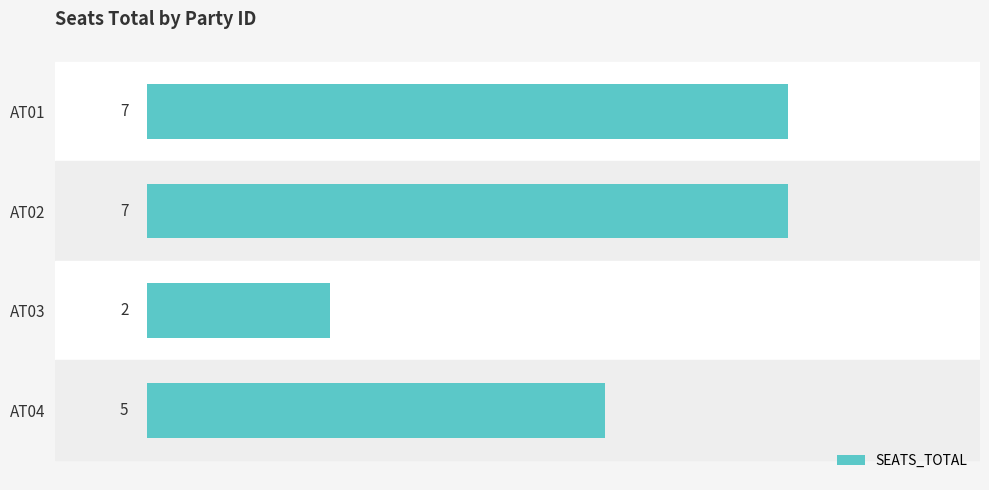

The value at AT01 is 7. True or false?

True